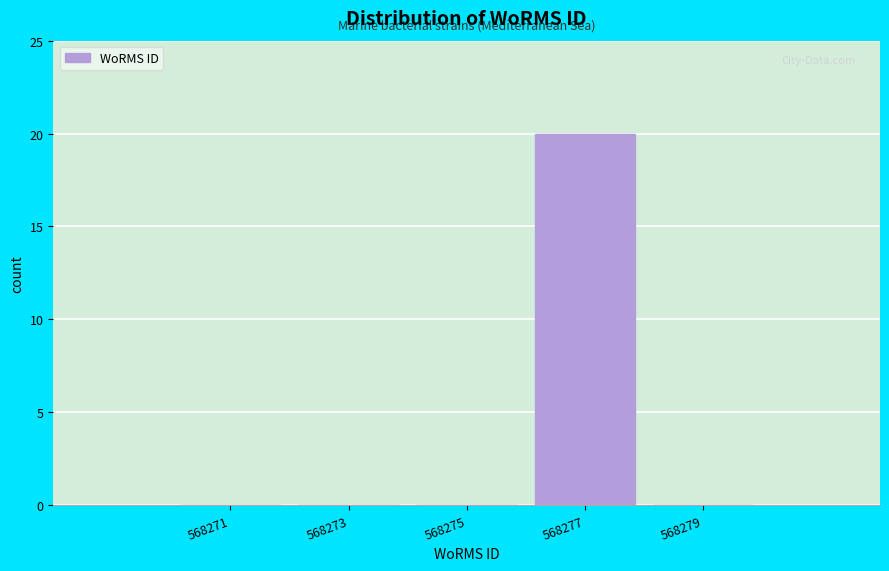

Reading left to right, what are all the values shown in this chart?

568271=0	568273=0	568275=0	568277=20	568279=0